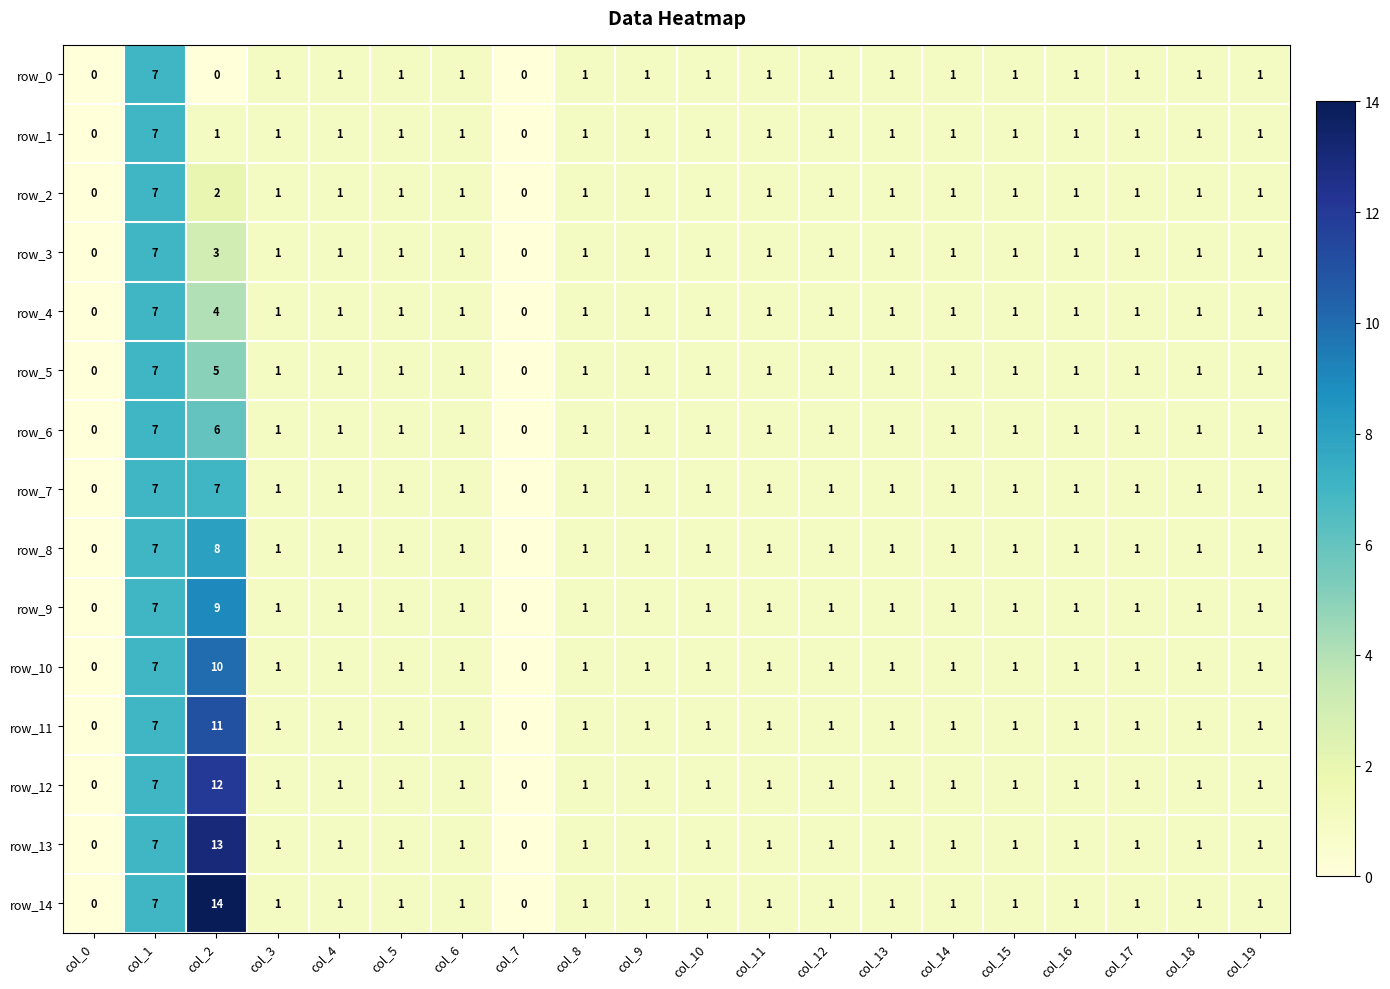

What is the difference between the second highest and minimum values in the row_10 series?

7